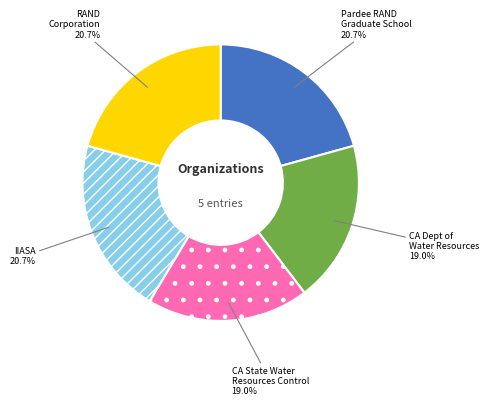

To the nearest percent, what is the difference between the largest and smallest slice percentages?

2%